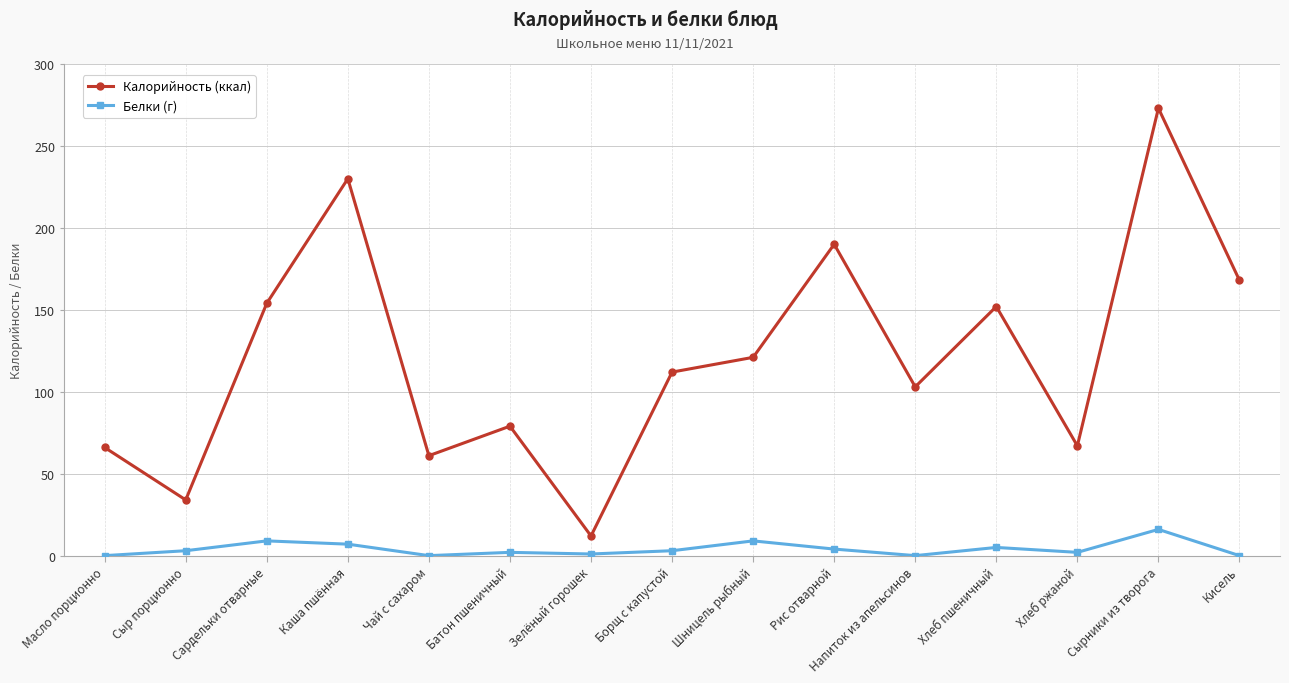

True or false: Калорийность (ккал) and Белки (г) intersect in this chart.

False